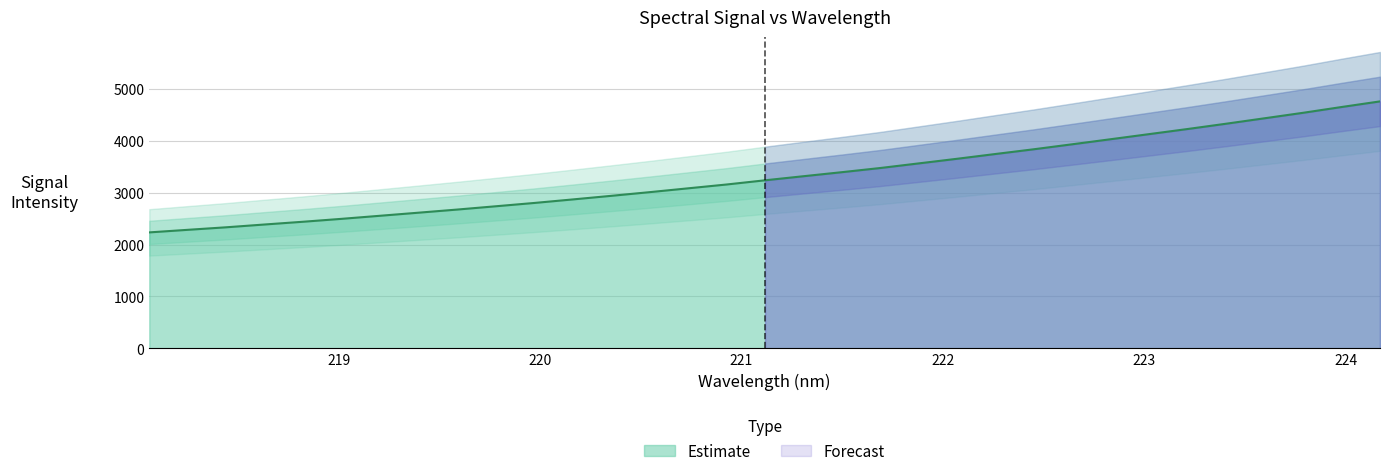

At which label does the data first exceed 3236?

221.1174